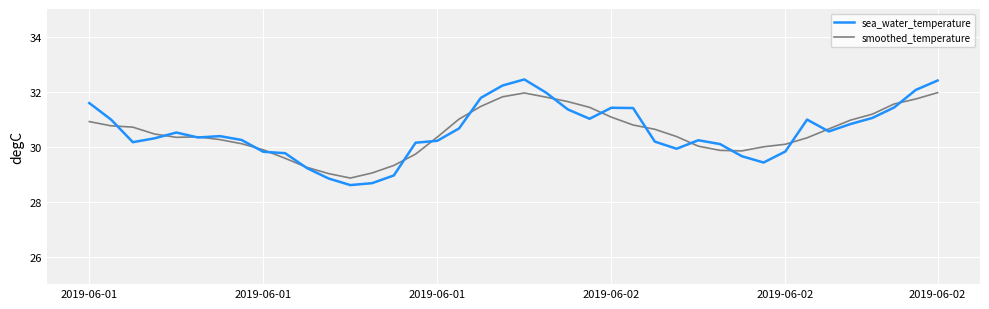

What are all the series names shown in the legend?

sea_water_temperature, smoothed_temperature